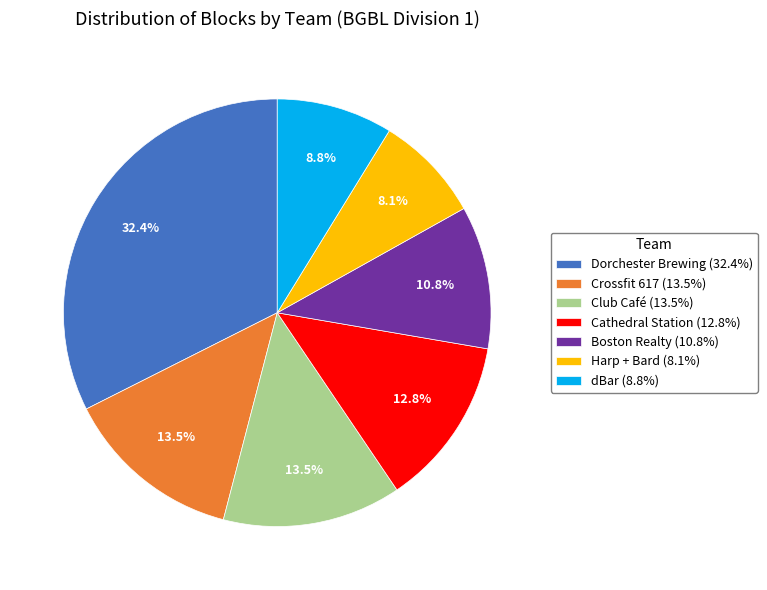

Is there any slice that represents more than half of the pie?

No